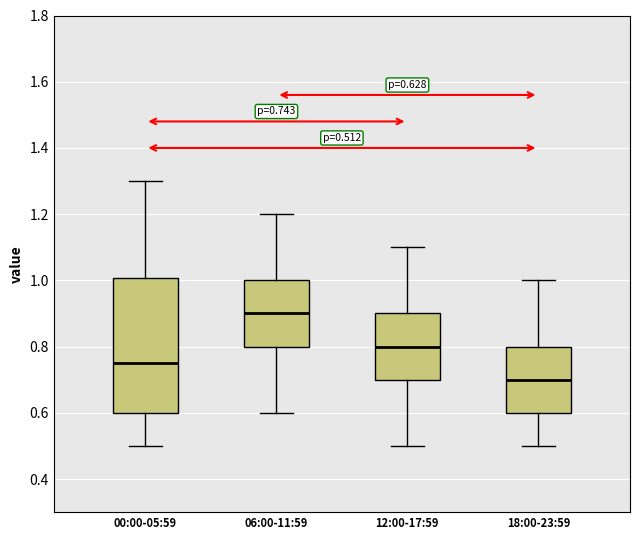

Which box has the highest median line?

06:00-11:59